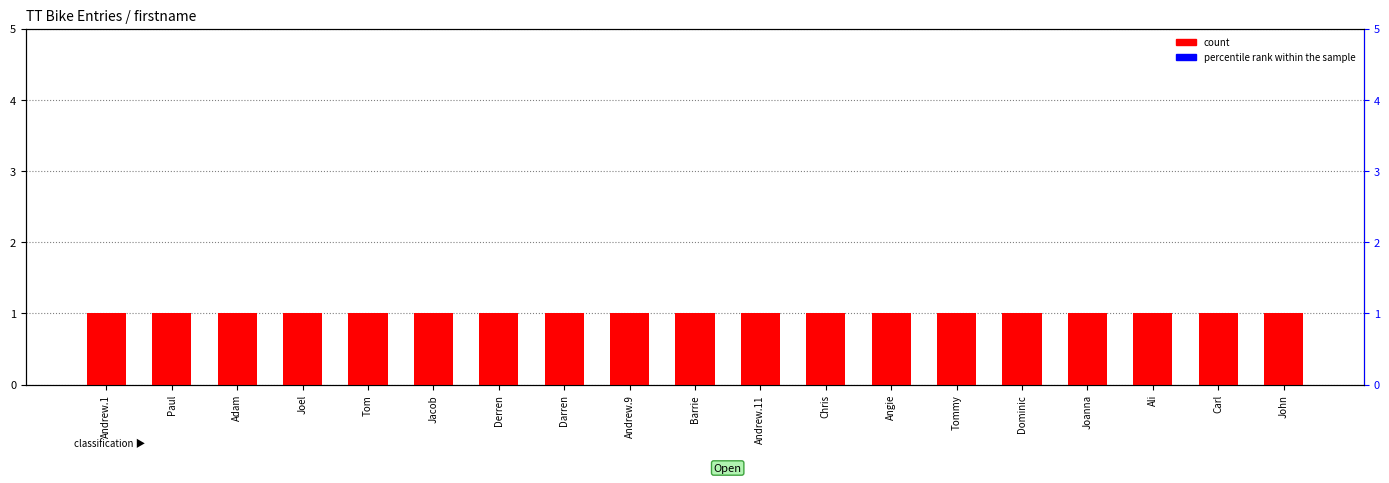

What is the label of the 15th bar from the left?

Dominic